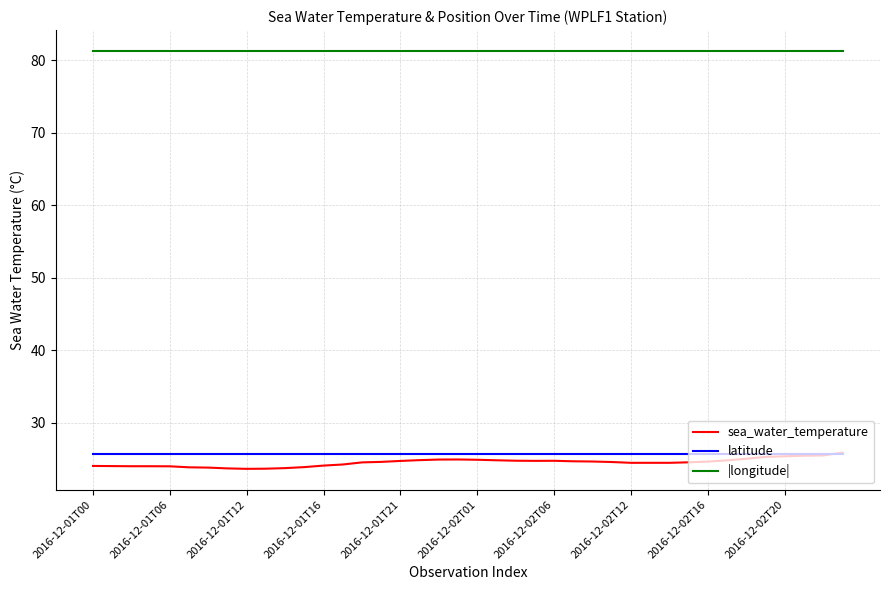

What is the maximum value for |longitude|?

81.2